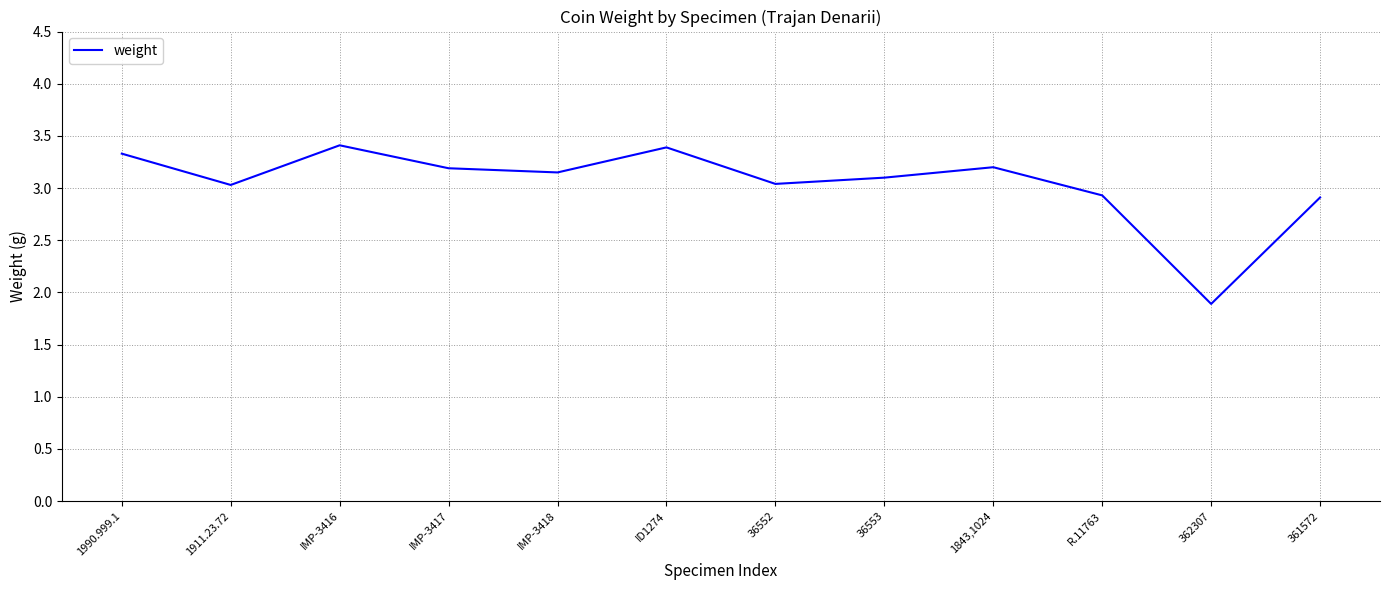

How many categories are shown in the chart?

12